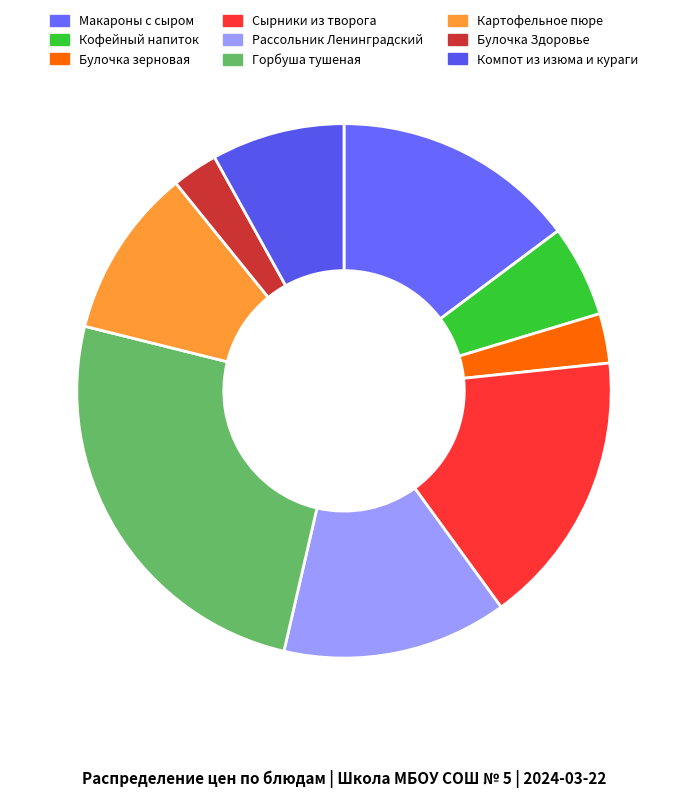

What portion of the pie excludes Булочка Здоровье?

97.2%